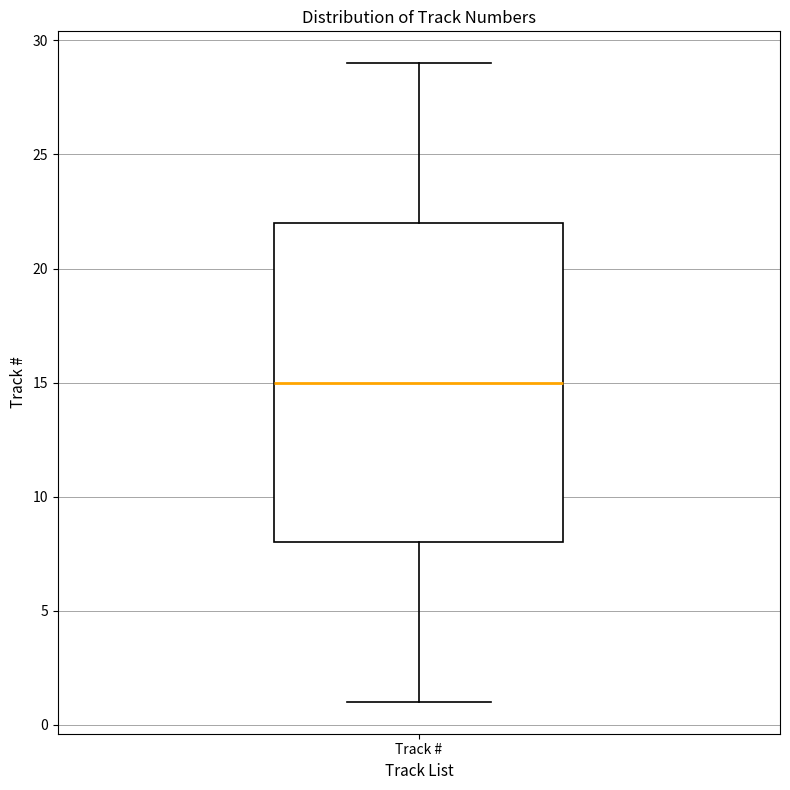

Read this box plot against the y-axis: the position of the median line, the range covered by the box, and the ends of both whiskers. The values are not printed on the chart, so give them approximately, as read against the axis.

median 15, box 8 to 22, whiskers 1 to 29